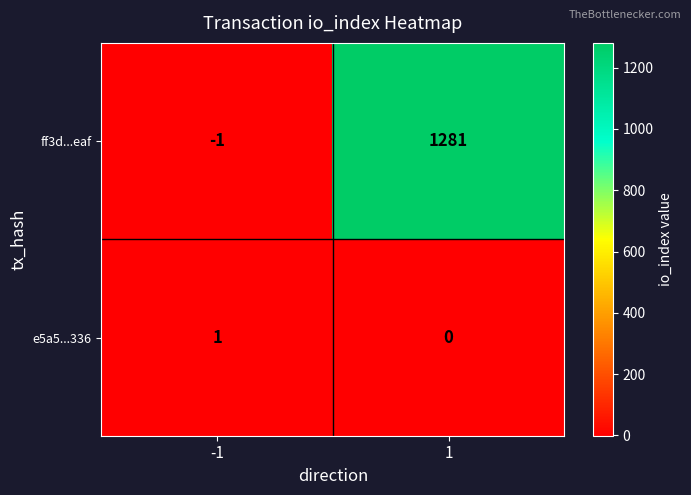

Which series has the largest total across all categories?

ff3d...eaf